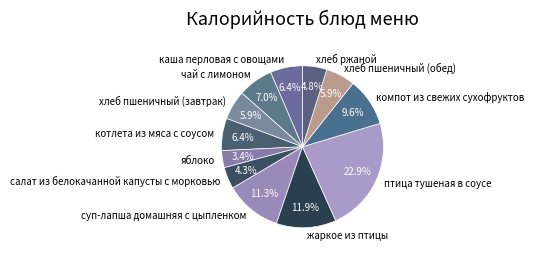

What is the smallest slice in the pie chart?

яблоко